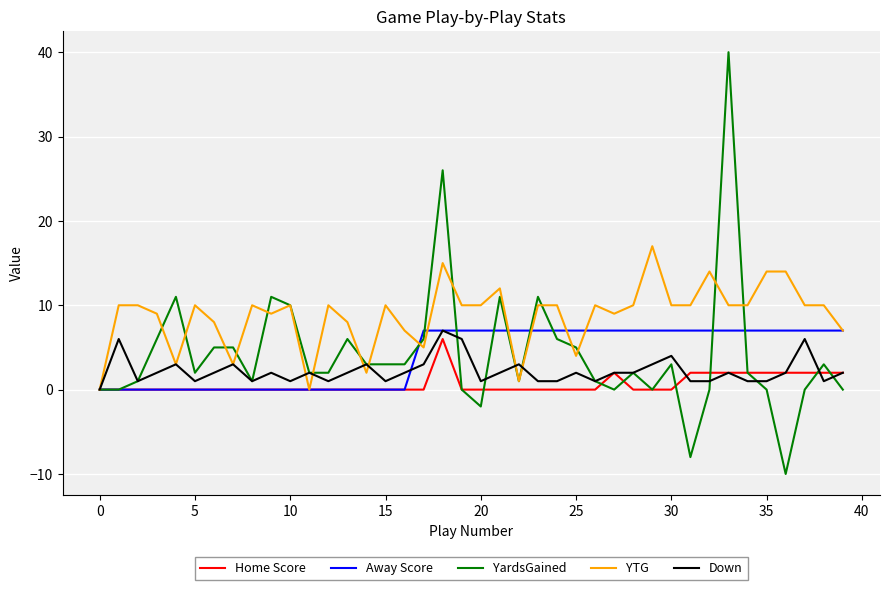

Which series has the largest total across all categories?

YTG